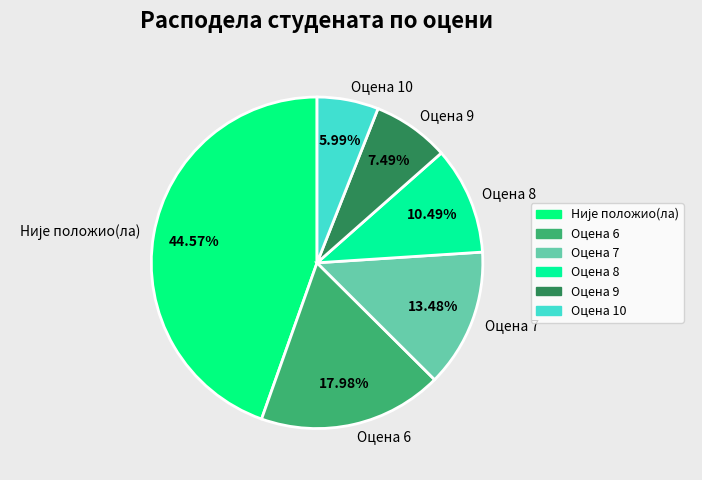

What is the smallest slice in the pie chart?

Оцена 10